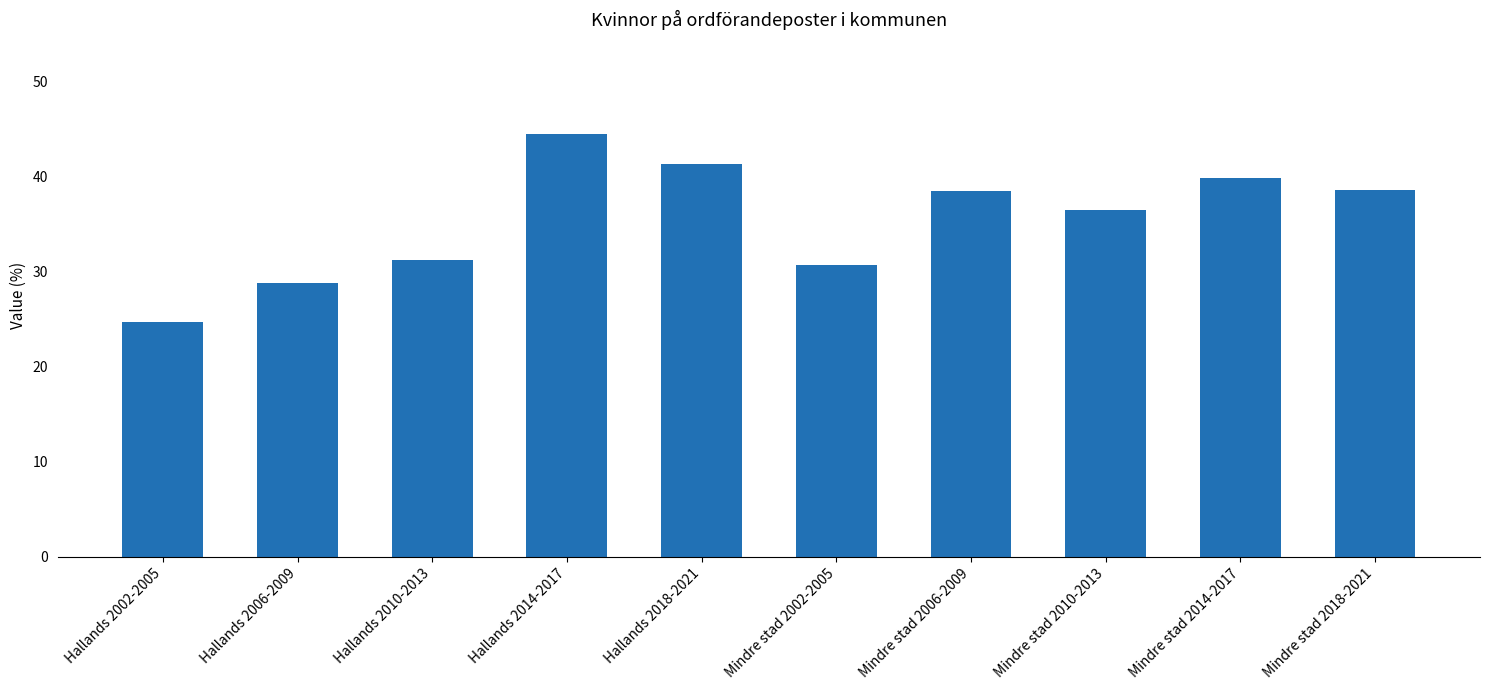

At which category does the chart reach its minimum across all series?

Hallands 2002-2005